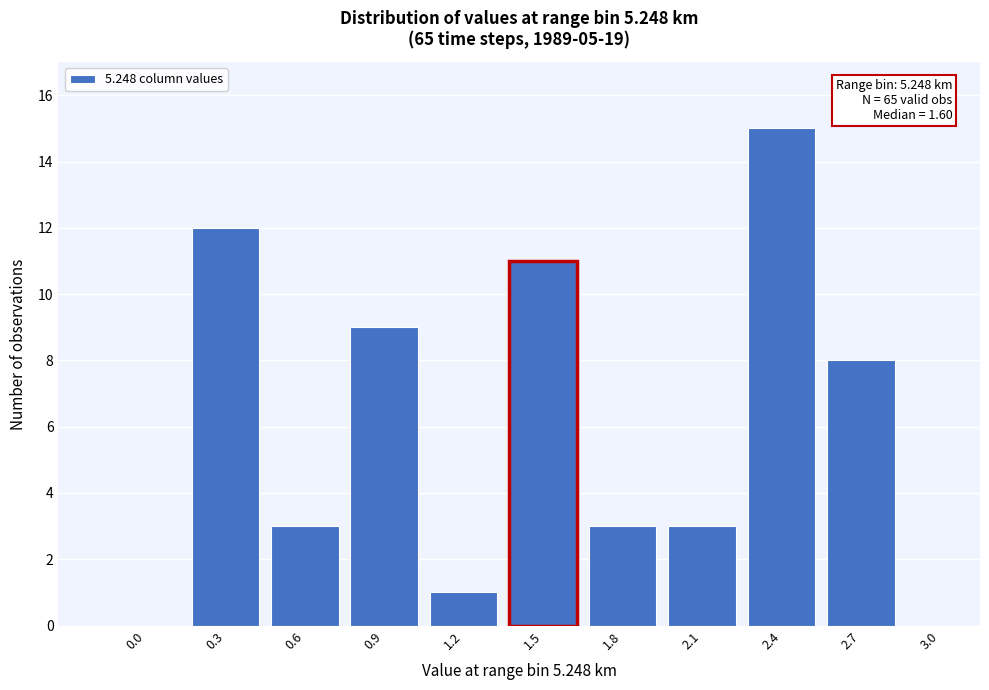

Reading right to left, transcribe all the data shown in this chart.

3.0=0	2.7=8	2.4=15	2.1=3	1.8=3	1.5=11	1.2=1	0.9=9	0.6=3	0.3=12	0.0=0